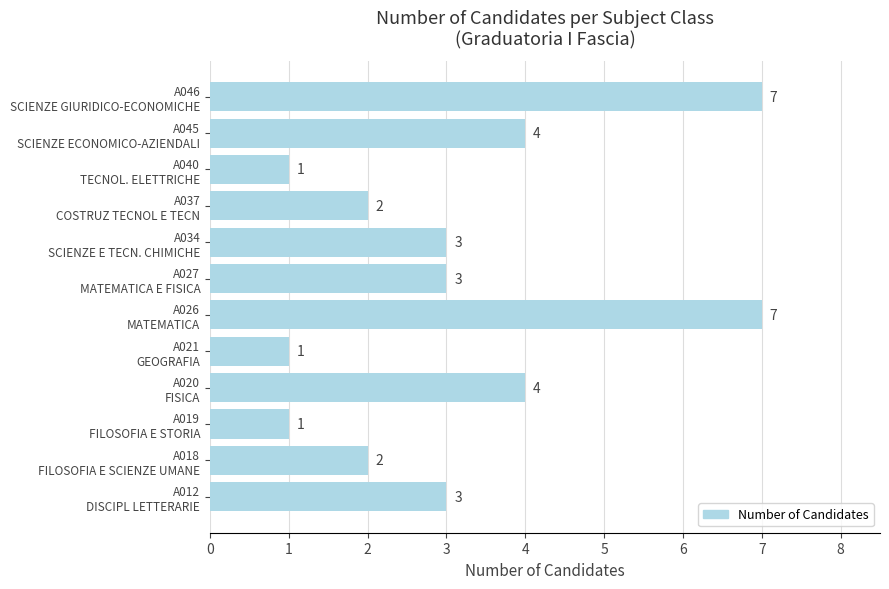

What is the difference between the maximum and second lowest values?

6